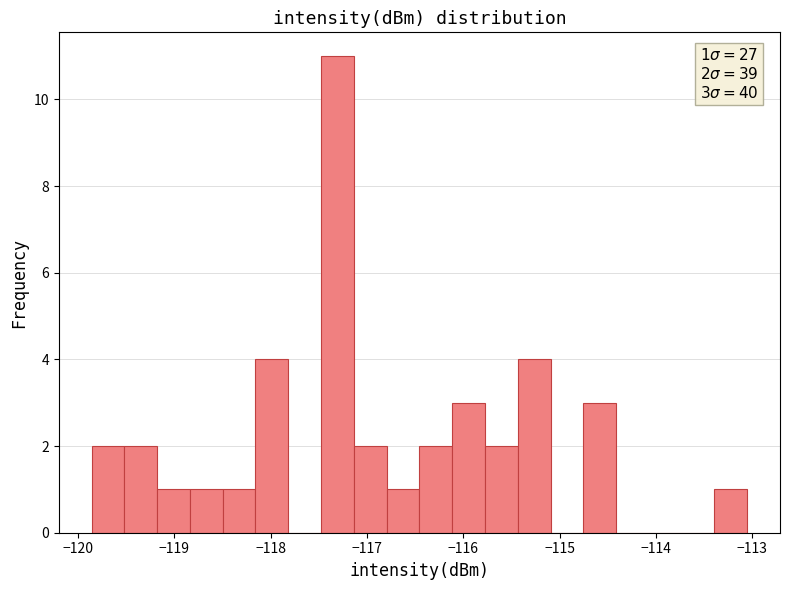

Read against the x-axis, roughly where is the centre of the tallest bar?

-117.3